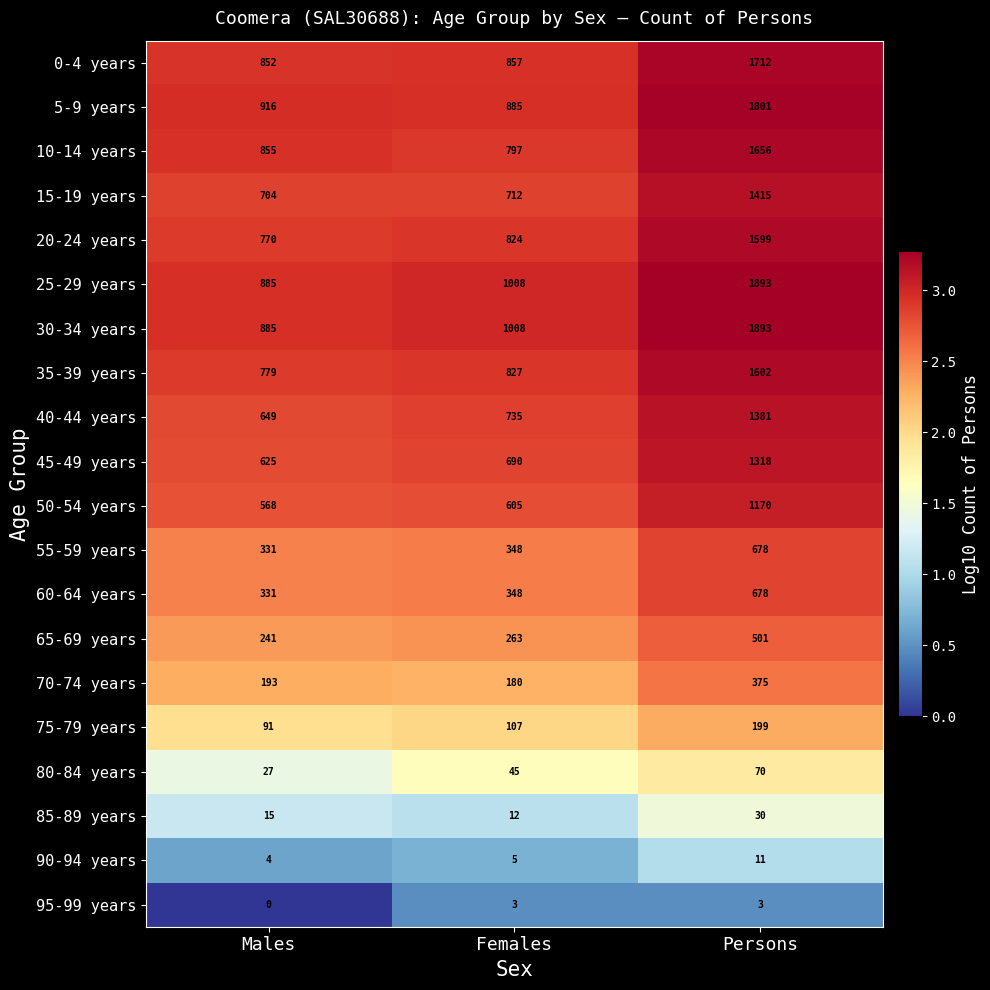

What is the difference between the maximum and second lowest values in the 40-44 years series?

646